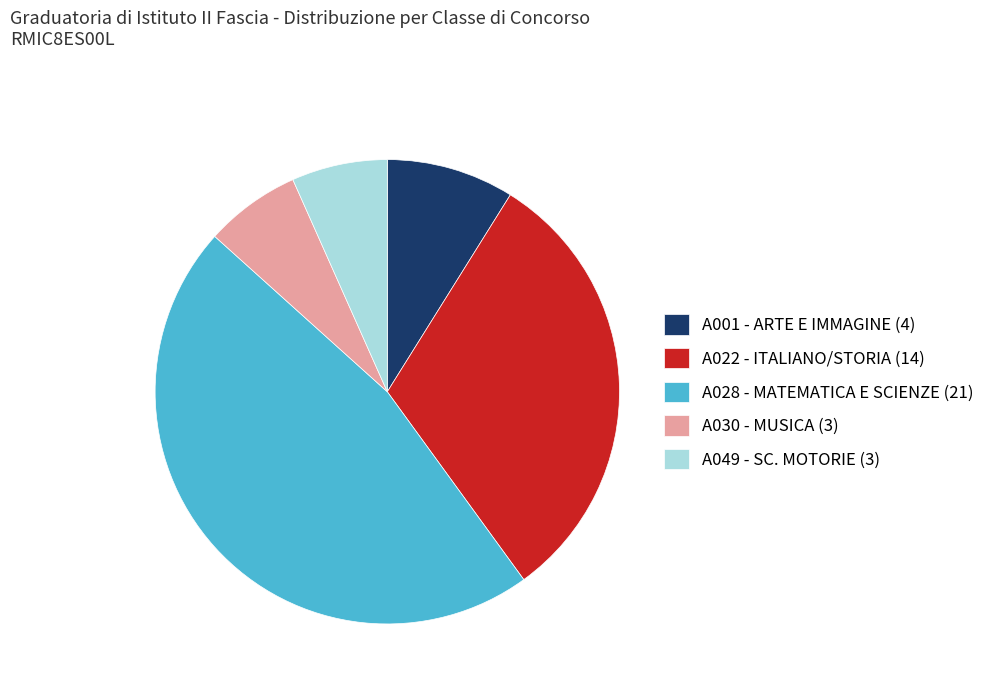

Combined, do A030 - MUSICA (3) and A022 - ITALIANO/STORIA (14) account for over 50%?

No